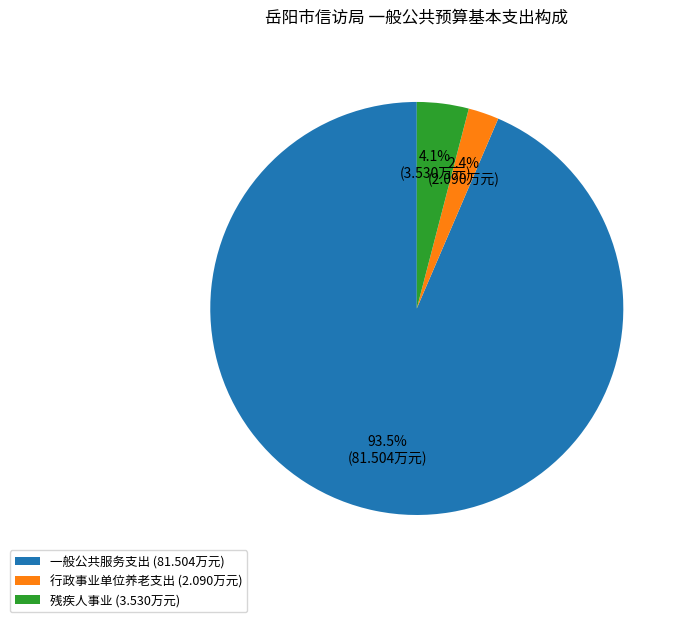

Which slice is the largest?

一般公共服务支出